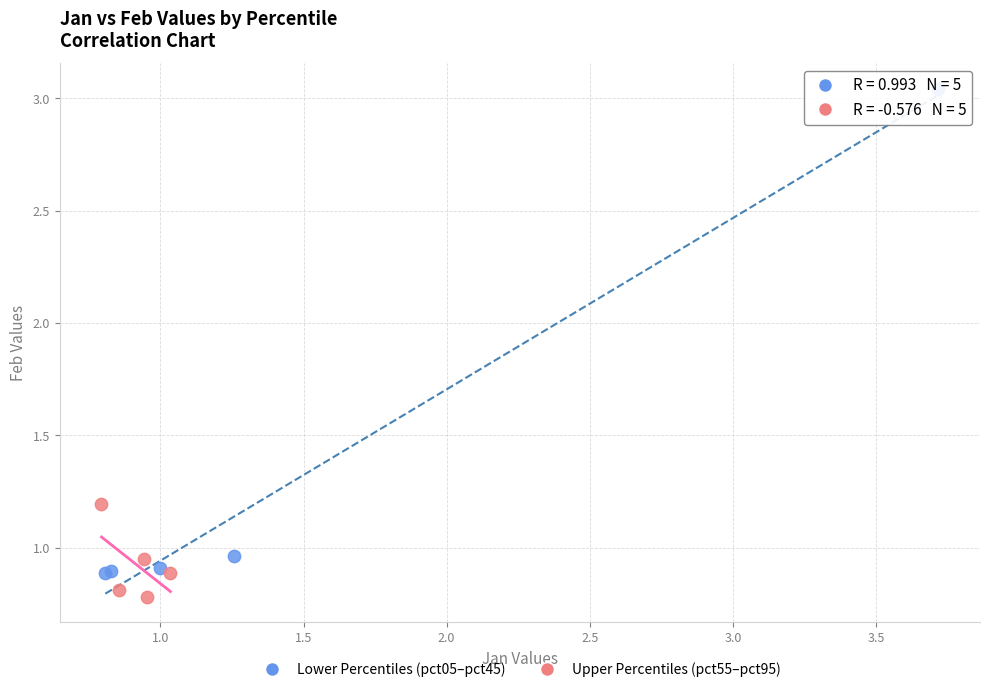

Which series contains the lowest Y value?

Upper Percentiles (pct55–pct95)